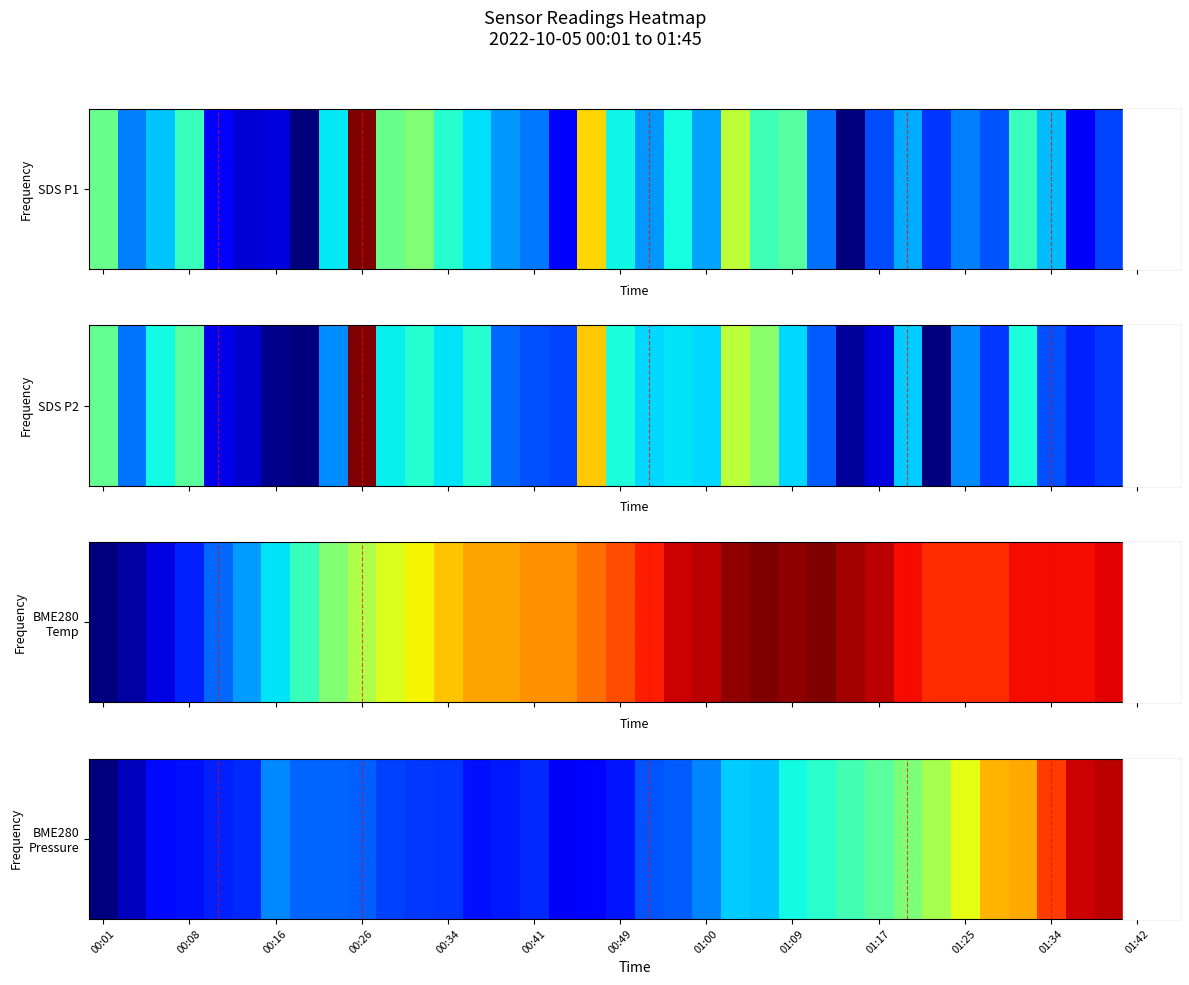

What is the difference between the values at 29 and 17?

0.4